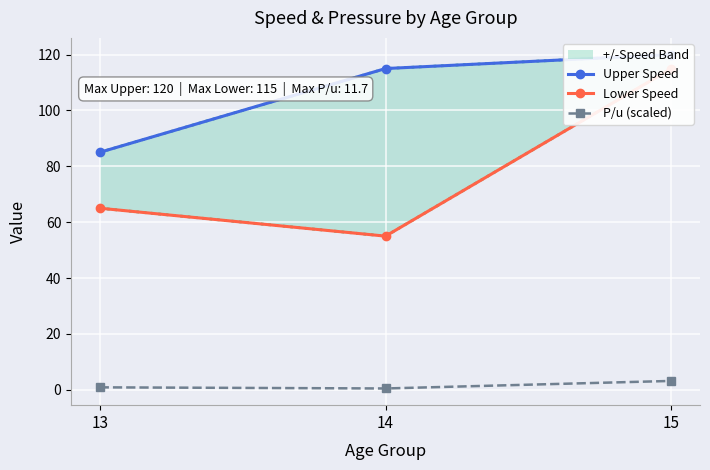

Which series has the widest spread of values?

Lower Speed